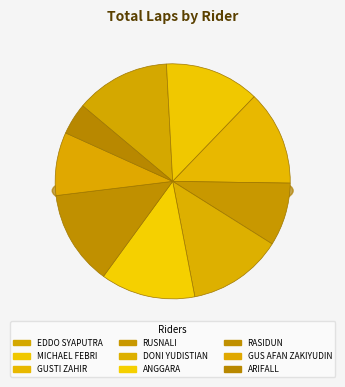

What is the smallest slice in the pie chart?

ARIFALL